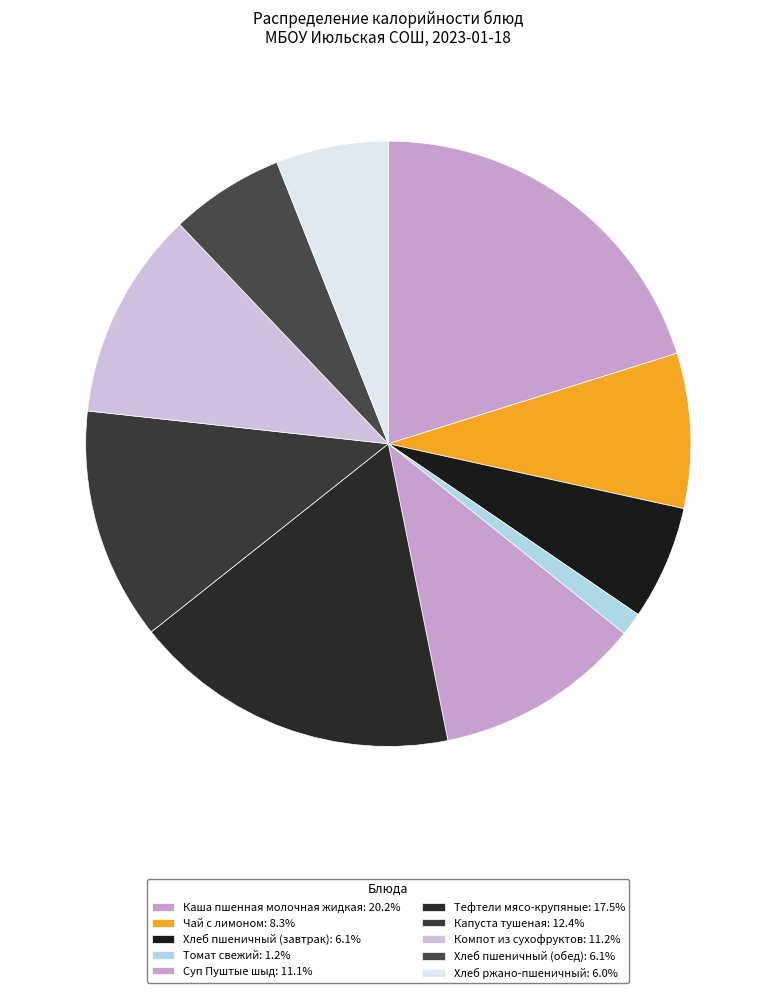

How much of the chart is everything except Хлеб ржано-пшеничный?

94.0%